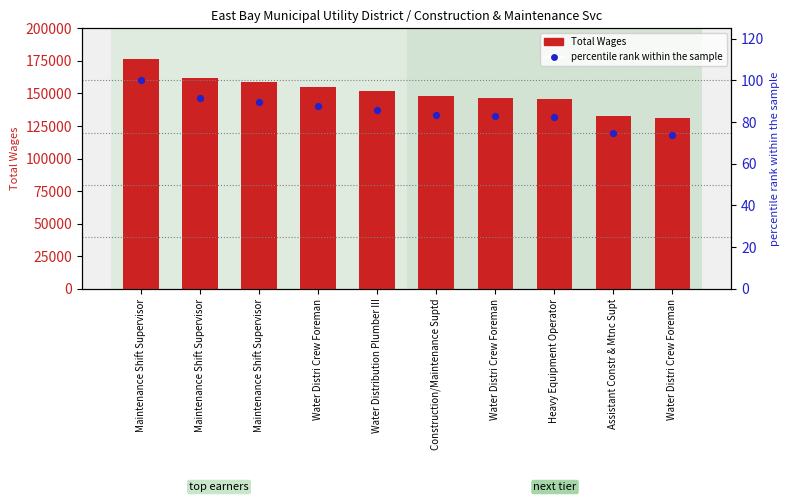

At how many categories does at least one series exceed 21458?

10